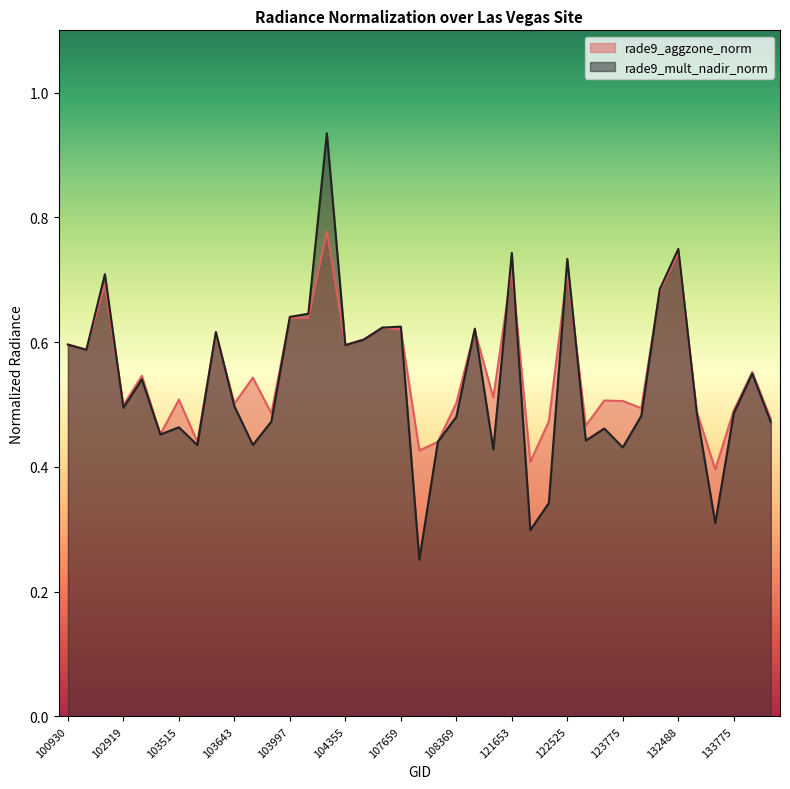

What is the difference between the second highest and minimum values in the rade9_mult_nadir_norm series?

0.5